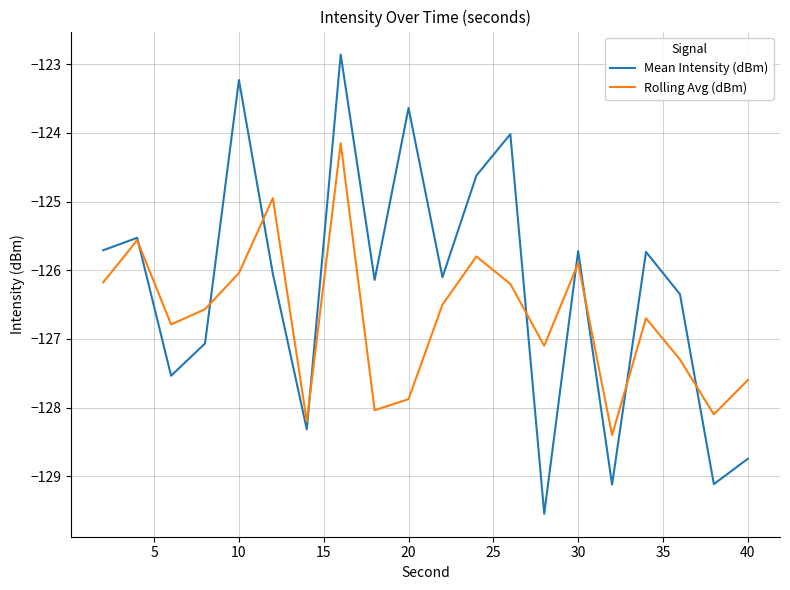

Reading right to left, transcribe all the data shown in this chart.

Mean Intensity (dBm): -128.7	-129.1	-126.3	-125.7	-129.1	-125.7	-129.5	-124.0	-124.6	-126.1	-123.6	-126.1	-122.9	-128.3	-126.1	-123.2	-127.1	-127.5	-125.5	-125.7
Rolling Avg (dBm): -127.6	-128.1	-127.3	-126.7	-128.4	-125.9	-127.1	-126.2	-125.8	-126.5	-127.9	-128.0	-124.2	-128.2	-125.0	-126.0	-126.6	-126.8	-125.6	-126.2